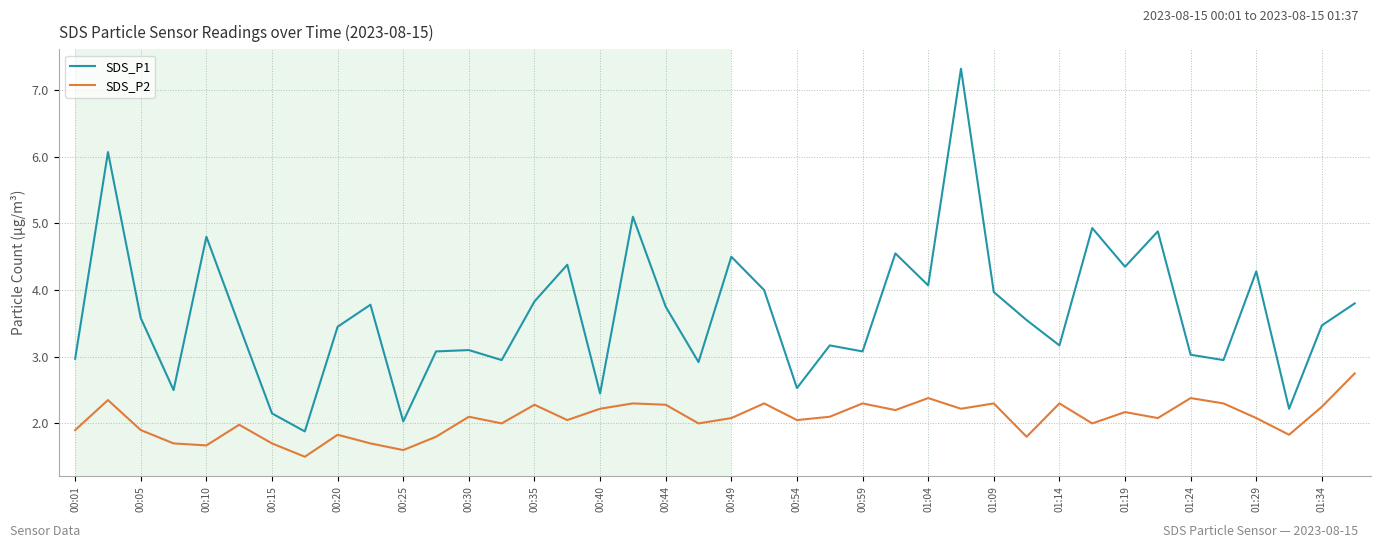

True or false: SDS_P2 has more than 0 interior local peaks.

True